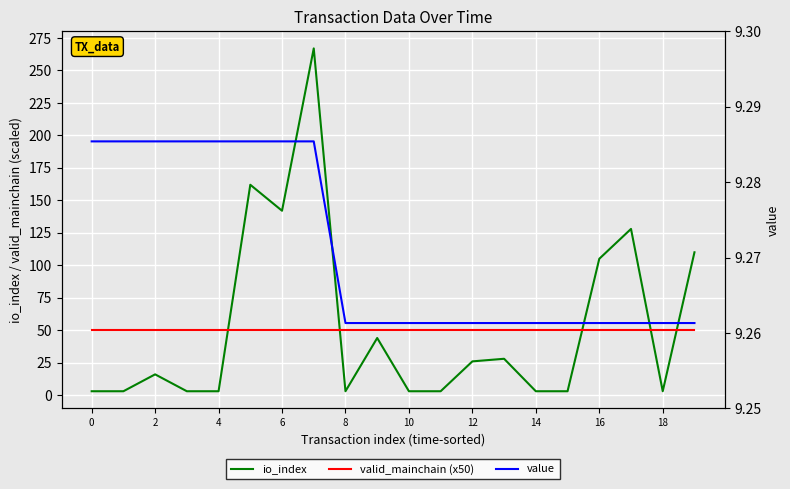

How many data points in io_index are less than 16?

10